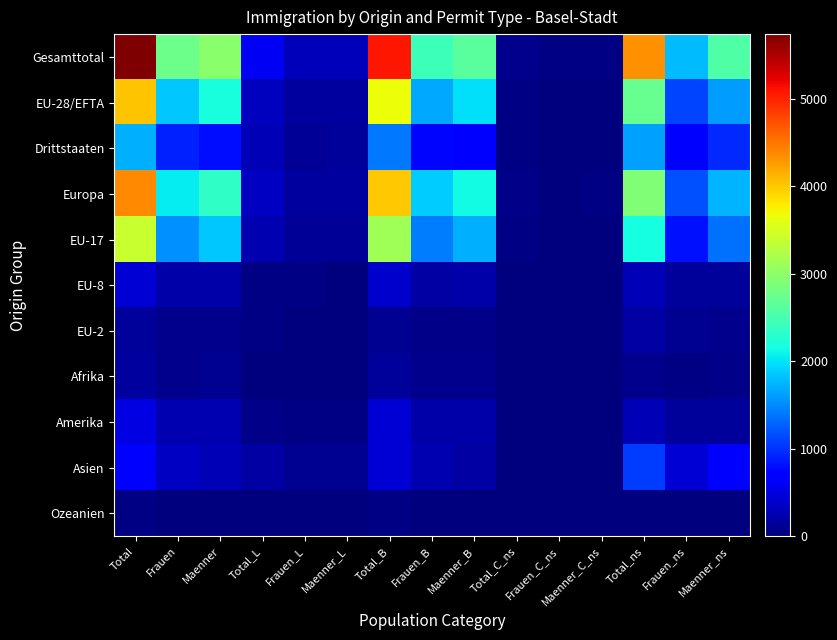

Reading left to right, what are all the values shown in this chart?

Gesamttotal: Total=5736	Frauen=2759	Maenner=2977	Total_L=599	Frauen_L=300	Maenner_L=299	Total_B=5067	Frauen_B=2429	Maenner_B=2638	Total_C_ns=70	Frauen_C_ns=30	Maenner_C_ns=40	Total_ns=4340	Frauen_ns=1785	Maenner_ns=2555
EU-28/EFTA: Total=4023	Frauen=1847	Maenner=2176	Total_L=329	Frauen_L=167	Maenner_L=162	Total_B=3660	Frauen_B=1668	Maenner_B=1992	Total_C_ns=34	Frauen_C_ns=12	Maenner_C_ns=22	Total_ns=2712	Frauen_ns=1101	Maenner_ns=1611
Drittstaaten: Total=1713	Frauen=912	Maenner=801	Total_L=270	Frauen_L=133	Maenner_L=137	Total_B=1407	Frauen_B=761	Maenner_B=646	Total_C_ns=36	Frauen_C_ns=18	Maenner_C_ns=18	Total_ns=1628	Frauen_ns=684	Maenner_ns=944
Europa: Total=4390	Frauen=2056	Maenner=2334	Total_L=344	Frauen_L=175	Maenner_L=169	Total_B=3996	Frauen_B=1862	Maenner_B=2134	Total_C_ns=50	Frauen_C_ns=19	Maenner_C_ns=31	Total_ns=2901	Frauen_ns=1172	Maenner_ns=1729
EU-17: Total=3396	Frauen=1543	Maenner=1853	Total_L=248	Frauen_L=119	Maenner_L=129	Total_B=3115	Frauen_B=1412	Maenner_B=1703	Total_C_ns=33	Frauen_C_ns=12	Maenner_C_ns=21	Total_ns=2173	Frauen_ns=828	Maenner_ns=1345
EU-8: Total=431	Frauen=209	Maenner=222	Total_L=39	Frauen_L=26	Maenner_L=13	Total_B=392	Frauen_B=183	Maenner_B=209	Total_C_ns=0	Frauen_C_ns=0	Maenner_C_ns=0	Total_ns=289	Frauen_ns=146	Maenner_ns=143
EU-2: Total=146	Frauen=72	Maenner=74	Total_L=35	Frauen_L=18	Maenner_L=17	Total_B=111	Frauen_B=54	Maenner_B=57	Total_C_ns=0	Frauen_C_ns=0	Maenner_C_ns=0	Total_ns=181	Frauen_ns=98	Maenner_ns=83
Afrika: Total=170	Frauen=78	Maenner=92	Total_L=6	Frauen_L=3	Maenner_L=3	Total_B=155	Frauen_B=70	Maenner_B=85	Total_C_ns=9	Frauen_C_ns=5	Maenner_C_ns=4	Total_ns=76	Frauen_ns=29	Maenner_ns=47
Amerika: Total=499	Frauen=251	Maenner=248	Total_L=55	Frauen_L=30	Maenner_L=25	Total_B=440	Frauen_B=218	Maenner_B=222	Total_C_ns=4	Frauen_C_ns=3	Maenner_C_ns=1	Total_ns=283	Frauen_ns=148	Maenner_ns=135
Asien: Total=643	Frauen=357	Maenner=286	Total_L=193	Frauen_L=92	Maenner_L=101	Total_B=443	Frauen_B=262	Maenner_B=181	Total_C_ns=7	Frauen_C_ns=3	Maenner_C_ns=4	Total_ns=1067	Frauen_ns=432	Maenner_ns=635
Ozeanien: Total=32	Frauen=17	Maenner=15	Total_L=1	Frauen_L=0	Maenner_L=1	Total_B=31	Frauen_B=17	Maenner_B=14	Total_C_ns=0	Frauen_C_ns=0	Maenner_C_ns=0	Total_ns=13	Frauen_ns=4	Maenner_ns=9